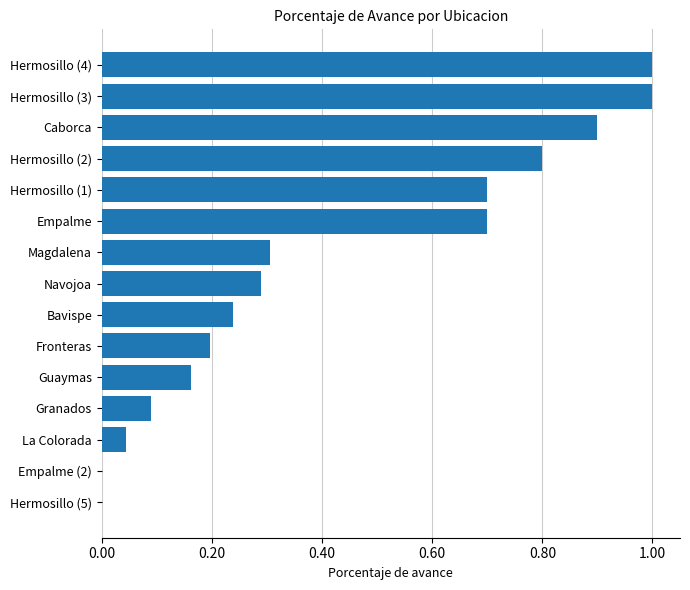

Are the bars horizontal?

Yes